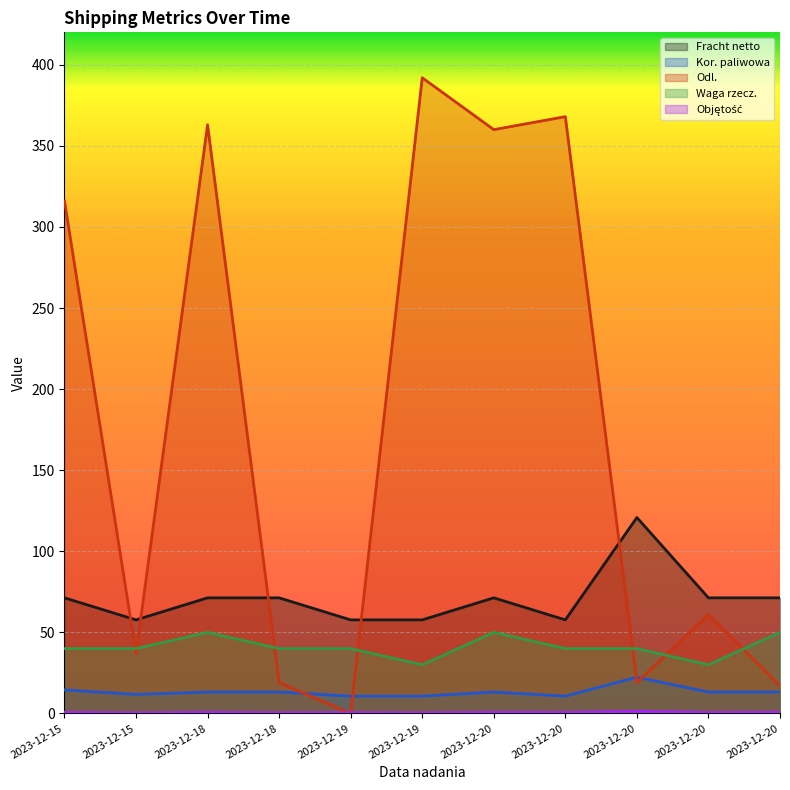

Where is the first local maximum for Waga rzecz.?

2023-12-18